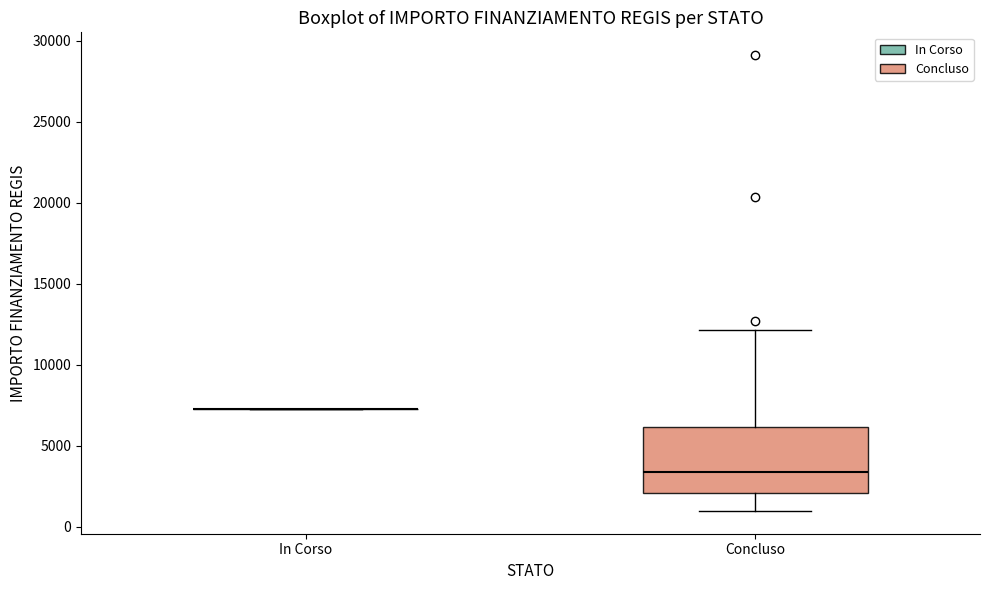

Reading left to right, transcribe this box plot: for each box, give where its median line is, the range the box spans, and where its two whiskers end, as read against the y-axis. The values are not printed on the chart, so give them approximately, as read against the axis.

In Corso: box collapsed to a line at 7500, whiskers 7500 to 7500
Concluso: median 3500, box 2000 to 6000, whiskers 1000 to 12000